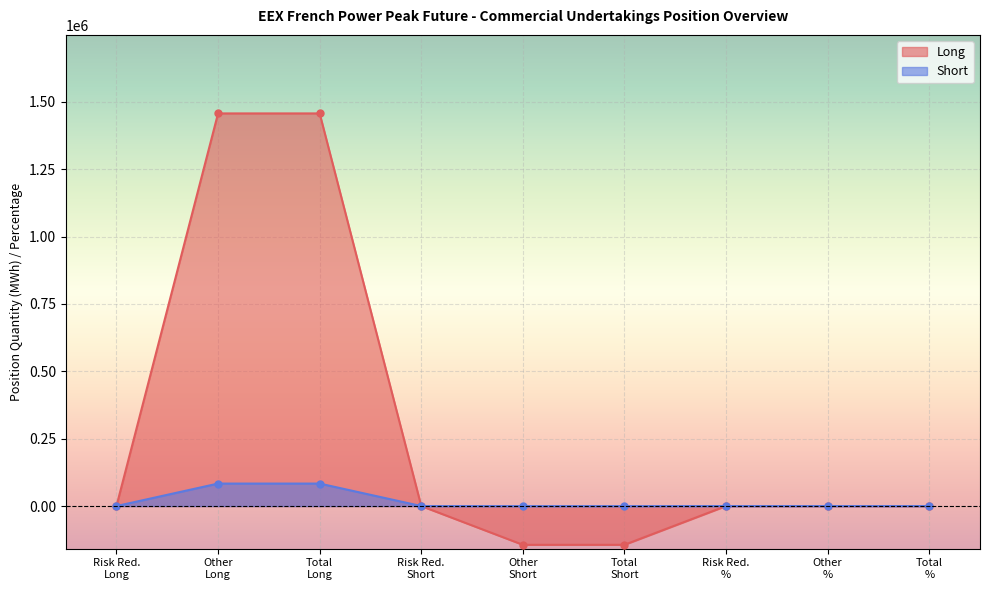

What is the value of the Long point at the 5th from the left?

-143808.0